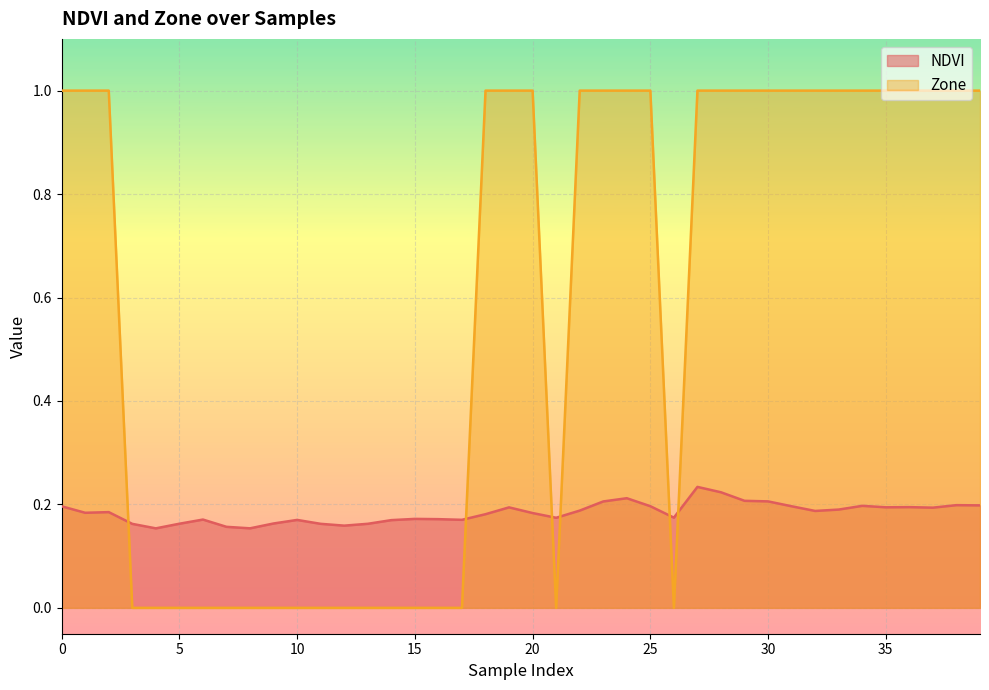

Reading left to right, transcribe all the data shown in this chart.

NDVI: 0.2	0.2	0.2	0.2	0.2	0.2	0.2	0.2	0.2	0.2	0.2	0.2	0.2	0.2	0.2	0.2	0.2	0.2	0.2	0.2	0.2	0.2	0.2	0.2	0.2	0.2	0.2	0.2	0.2	0.2	0.2	0.2	0.2	0.2	0.2	0.2	0.2	0.2	0.2	0.2
Zone: 1.0	1.0	1.0	0.0	0.0	0.0	0.0	0.0	0.0	0.0	0.0	0.0	0.0	0.0	0.0	0.0	0.0	0.0	1.0	1.0	1.0	0.0	1.0	1.0	1.0	1.0	0.0	1.0	1.0	1.0	1.0	1.0	1.0	1.0	1.0	1.0	1.0	1.0	1.0	1.0